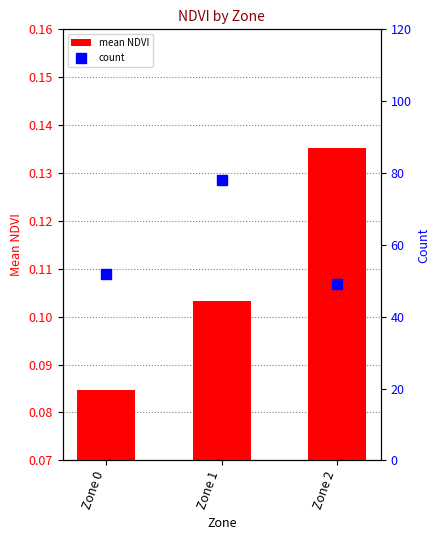

At how many categories does at least one series exceed 52?

1